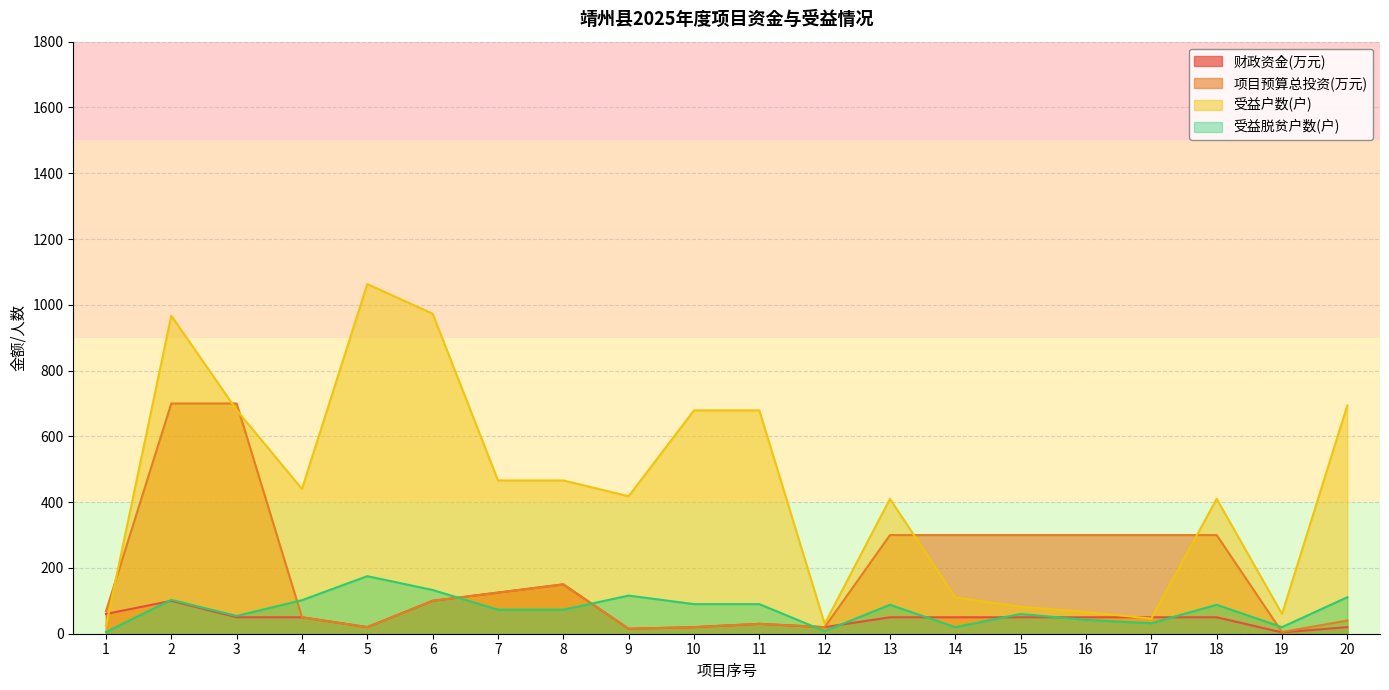

Is the value of 财政资金(万元) at 2 greater than the value of 受益户数(户) at 4?

No